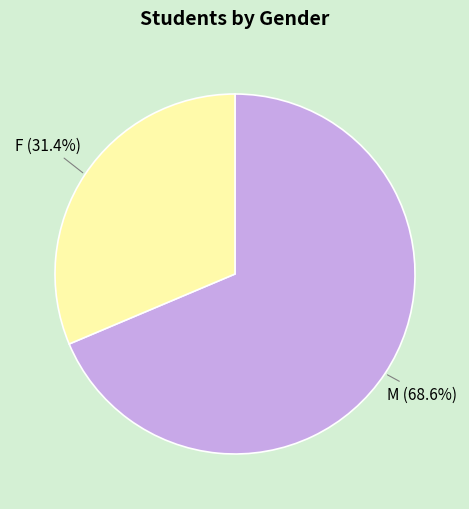

How much of the chart is everything except M?

31.4%